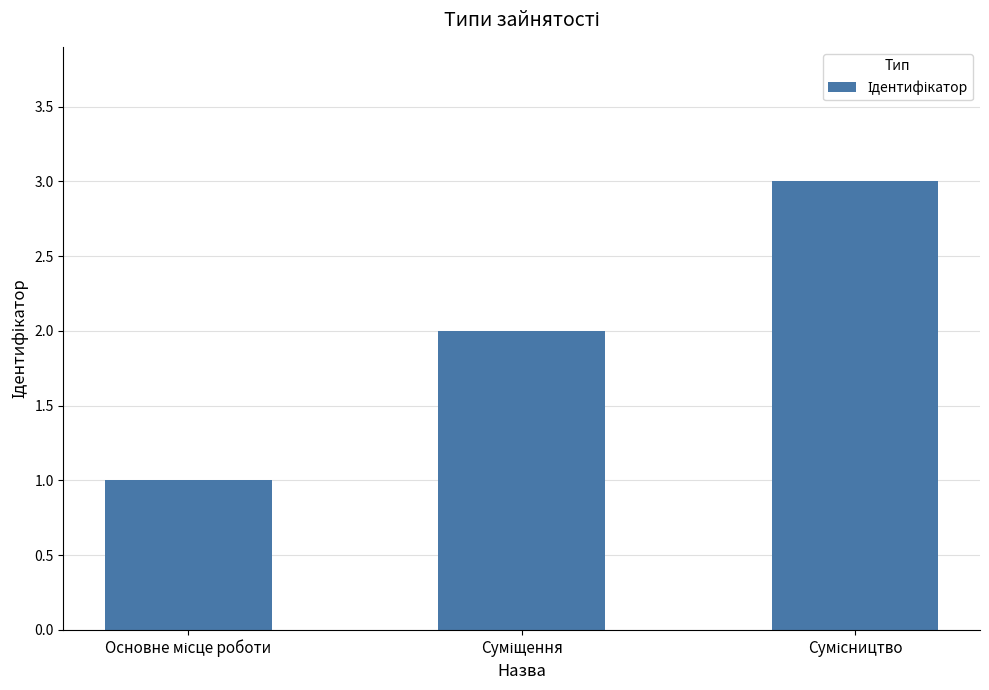

What is the sum of all values?

6